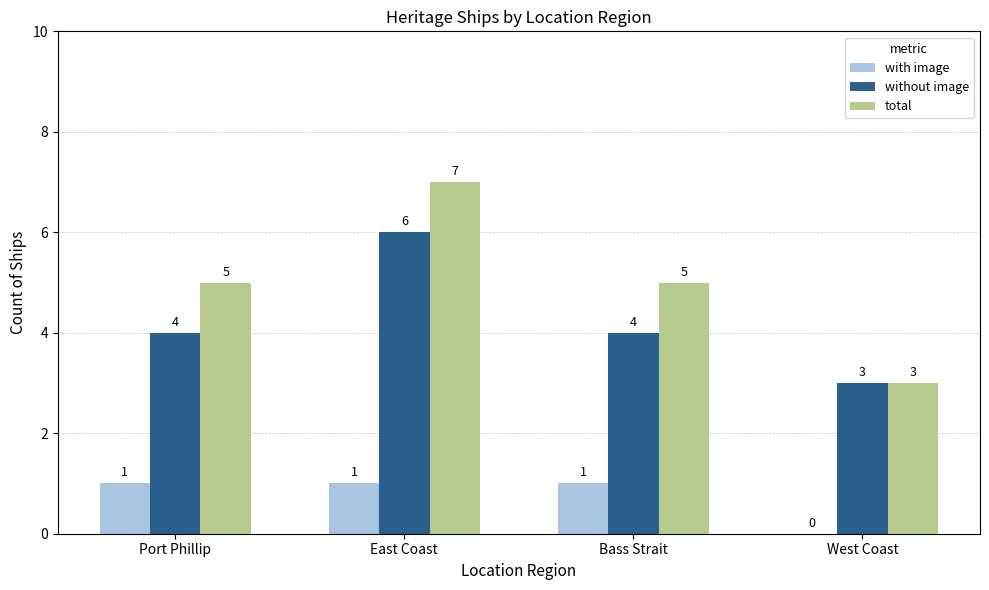

Which category has the highest value in the without image series?

East Coast